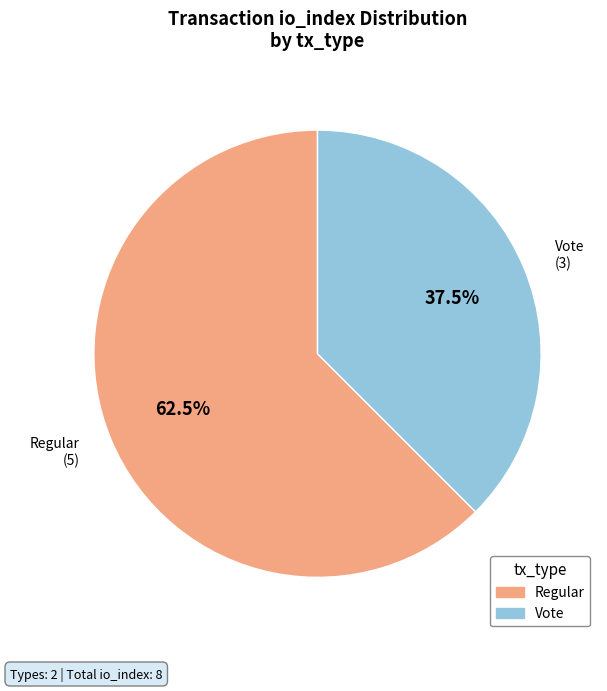

Rank the categories by value from lowest to highest.

Vote, Regular